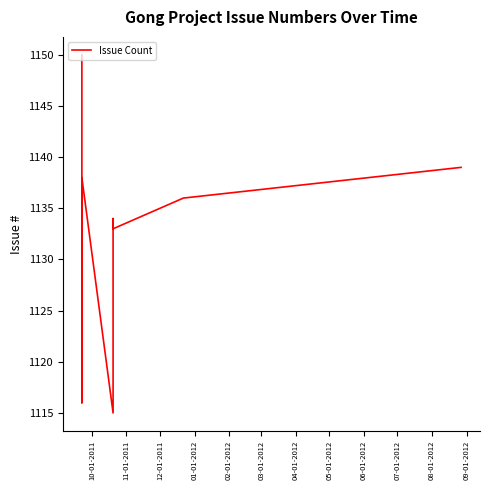

How many interior local valleys (lower than both neighbors) does the data have?

3